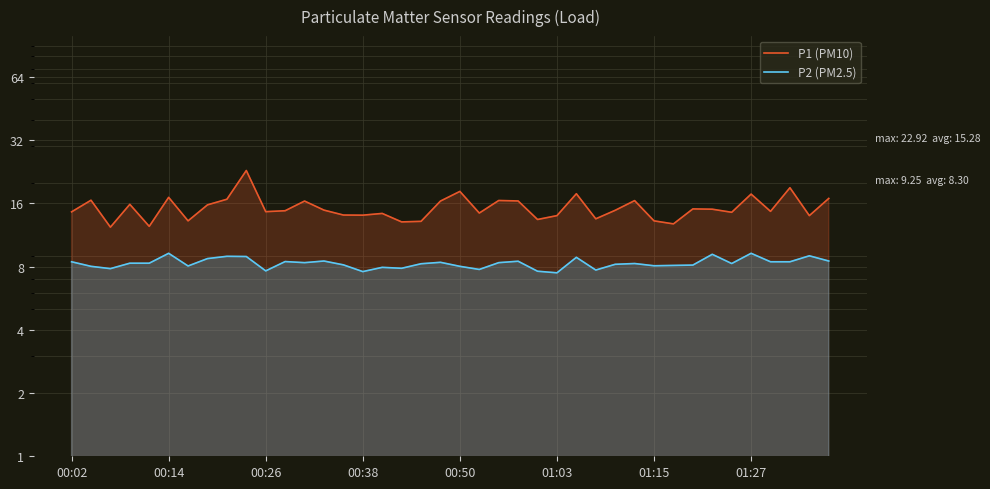

Rank the series at 39 from lowest to highest value.

P2 (PM2.5), P1 (PM10)